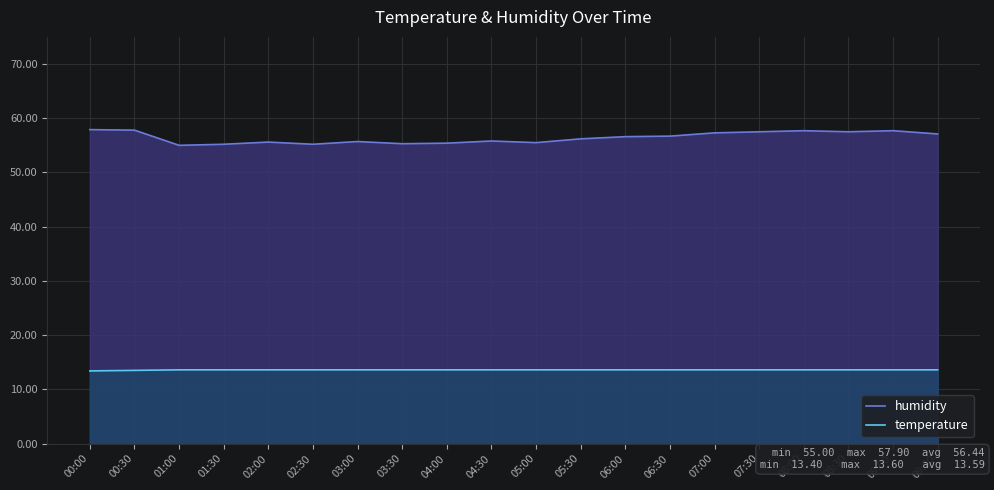

How many lines are shown in the chart?

2